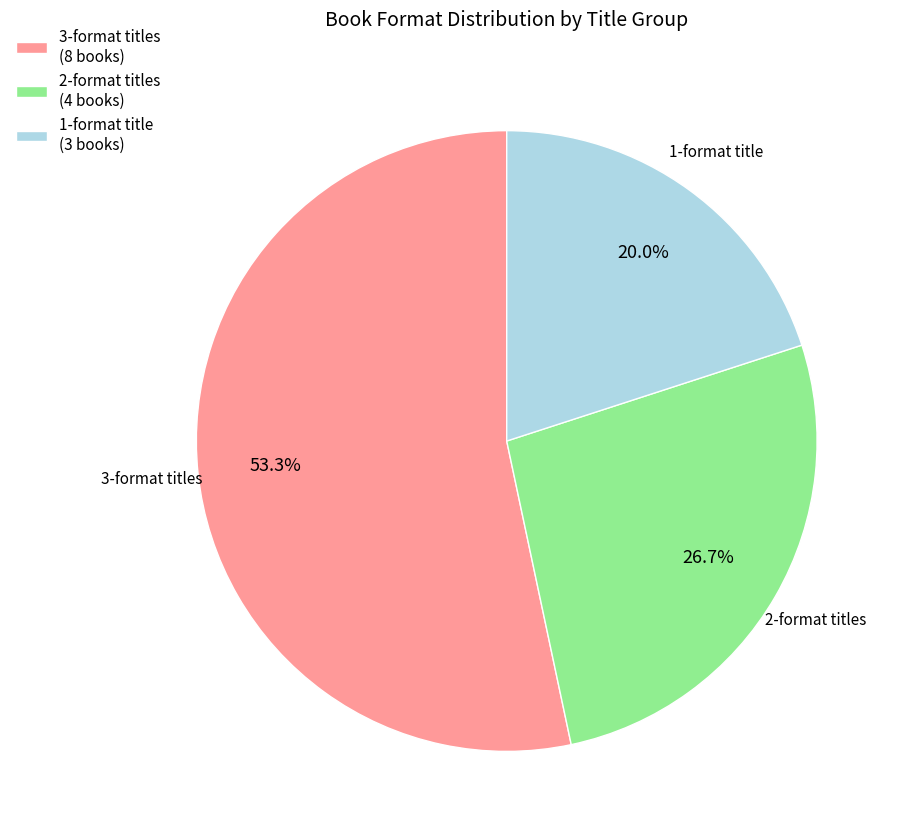

Does 3-format titles (8 books) account for over 50% of the chart?

Yes